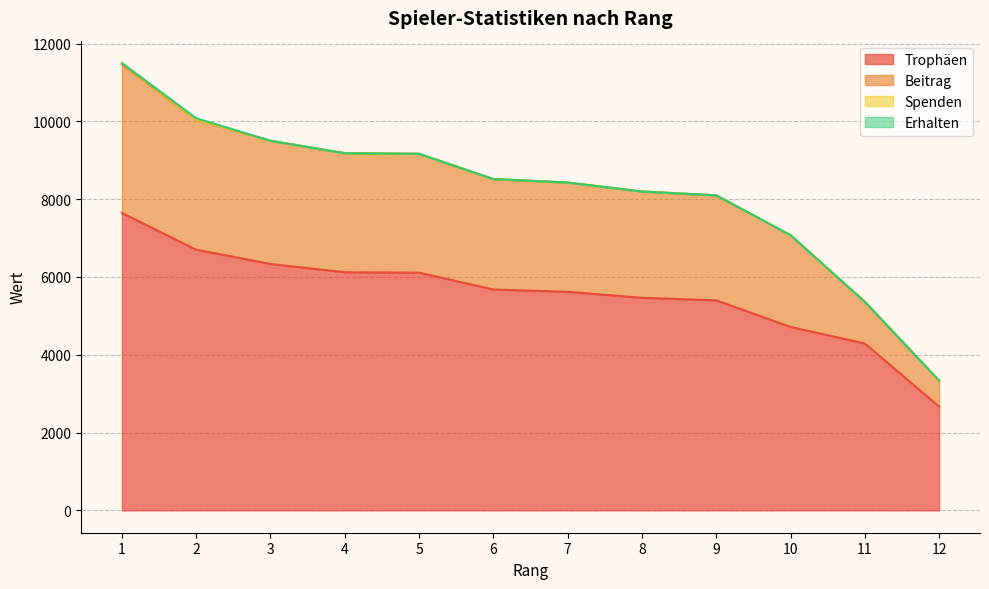

How many lines are shown in the chart?

4